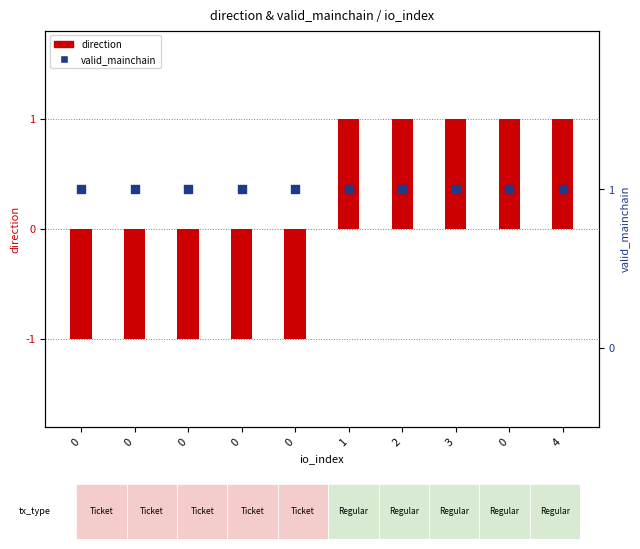

Which series has the largest Y range (max minus min)?

direction